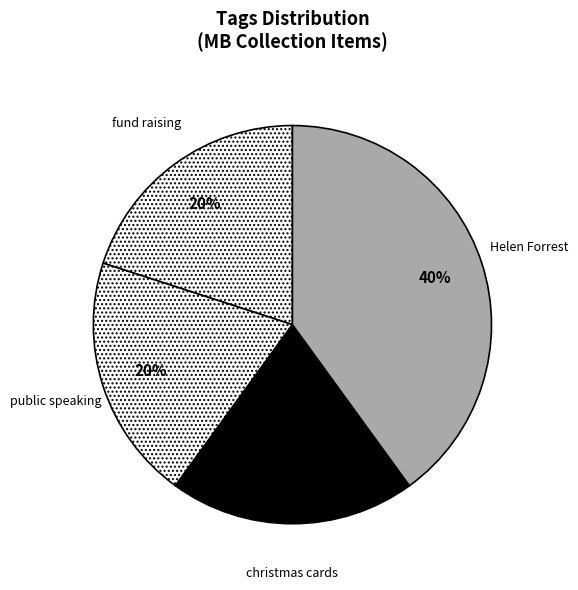

To the nearest percent, what is the combined percentage of fund raising and Helen Forrest?

60%